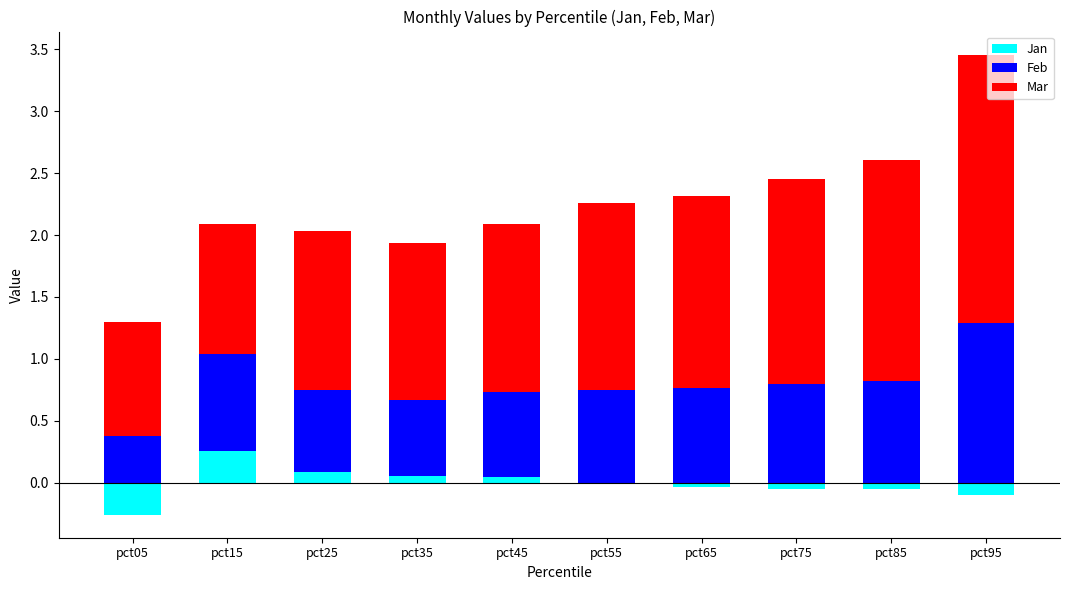

Reading left to right, list all the values displayed in this chart.

Jan: -0.3	0.3	0.1	0.1	0.0	-0.0	-0.0	-0.1	-0.1	-0.1
Feb: 0.4	0.8	0.7	0.6	0.7	0.8	0.8	0.8	0.8	1.3
Mar: 0.9	1.1	1.3	1.3	1.4	1.5	1.6	1.7	1.8	2.2